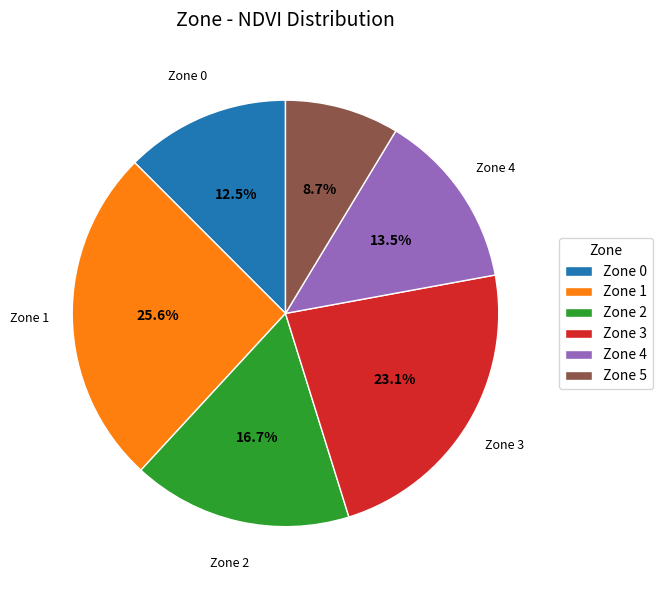

Does any single category account for the majority?

No